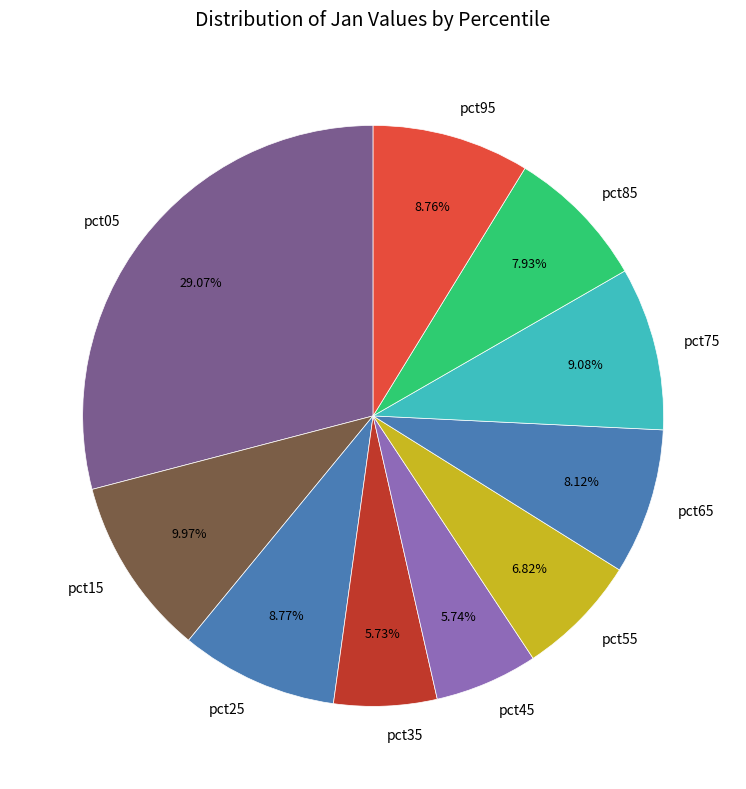

What is the total percentage of pct85 and pct95?

16.7%